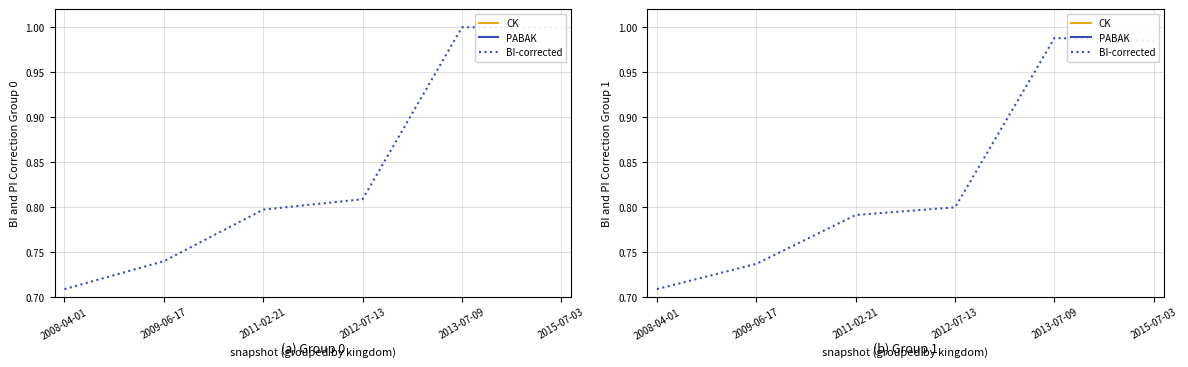

Reading left to right, what are all the values shown in this chart?

CK: 2008-04-01=0.1	2009-06-17=0.2	2011-02-21=0.3	2012-07-13=0.3	2013-07-09=0.3	2015-07-03=0.3
PABAK: 2008-04-01=0.2	2009-06-17=0.2	2011-02-21=0.2	2012-07-13=0.2	2013-07-09=0.2	2015-07-03=0.2
BI-corrected: 2008-04-01=0.7	2009-06-17=0.7	2011-02-21=0.8	2012-07-13=0.8	2013-07-09=1.0	2015-07-03=1.0